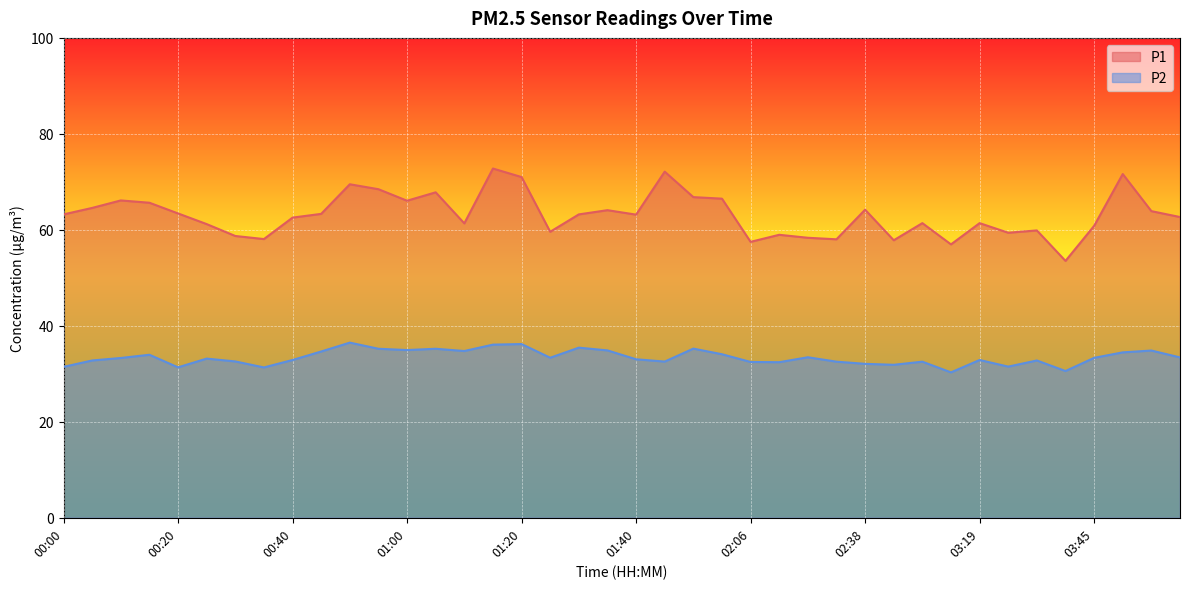

Which series has the largest total across all categories?

P1